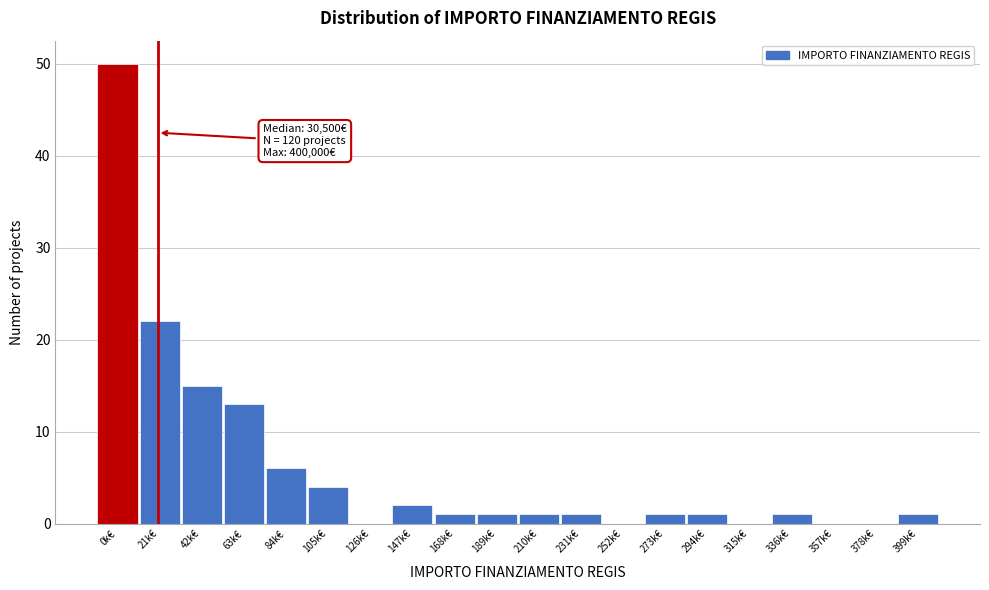

Reading left to right, what are all the values shown in this chart?

0k€=50	21k€=22	42k€=15	63k€=13	84k€=6	105k€=4	126k€=0	147k€=2	168k€=1	189k€=1	210k€=1	231k€=1	252k€=0	273k€=1	294k€=1	315k€=0	336k€=1	357k€=0	378k€=0	399k€=1